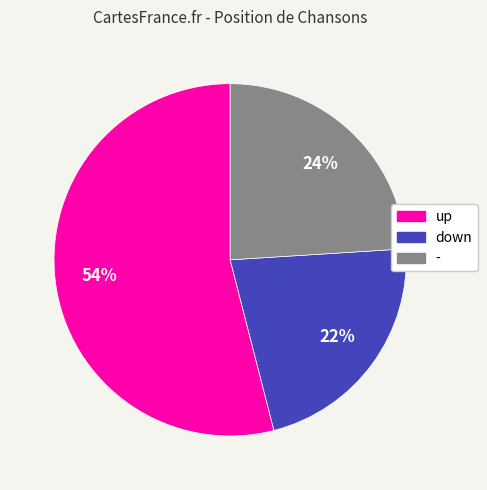

Is the sum of up and - greater than half?

Yes